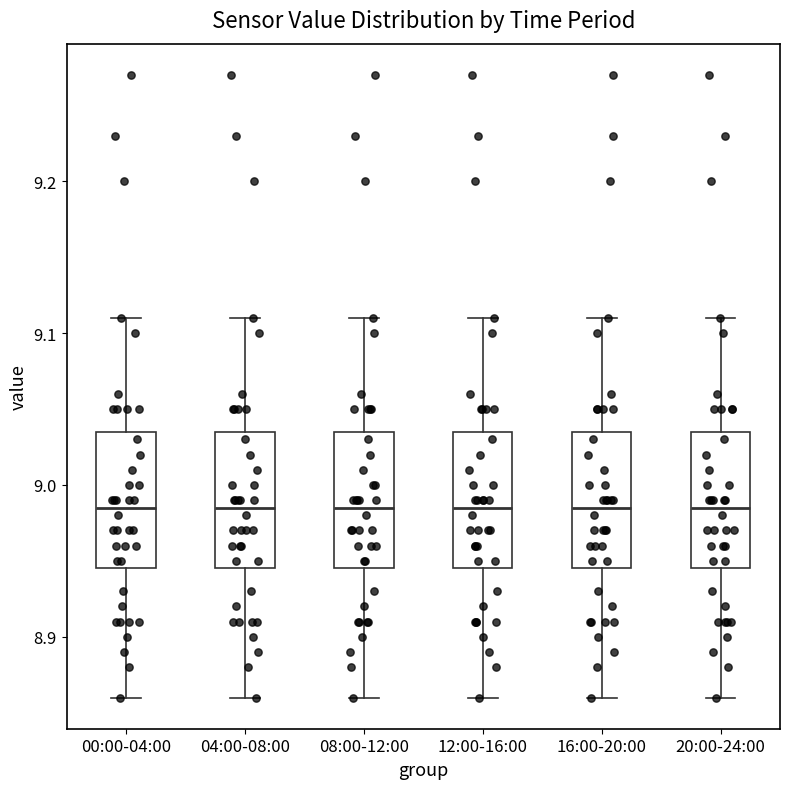

Reading left to right, transcribe this box plot: for each box, give where its median line is, the range the box spans, and where its two whiskers end, as read against the y-axis. The values are not printed on the chart, so give them approximately, as read against the axis.

00:00-04:00: median 8.99, box 8.95 to 9.04, whiskers 8.86 to 9.11
04:00-08:00: median 8.99, box 8.95 to 9.04, whiskers 8.86 to 9.11
08:00-12:00: median 8.99, box 8.95 to 9.04, whiskers 8.86 to 9.11
12:00-16:00: median 8.99, box 8.95 to 9.04, whiskers 8.86 to 9.11
16:00-20:00: median 8.99, box 8.95 to 9.04, whiskers 8.86 to 9.11
20:00-24:00: median 8.99, box 8.95 to 9.04, whiskers 8.86 to 9.11